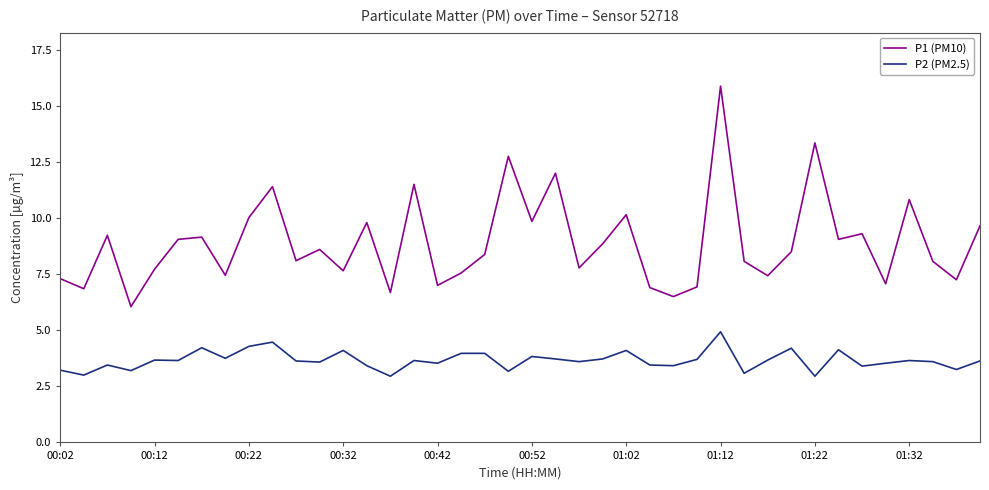

What is the sum of all P1 (PM10) values?

355.6